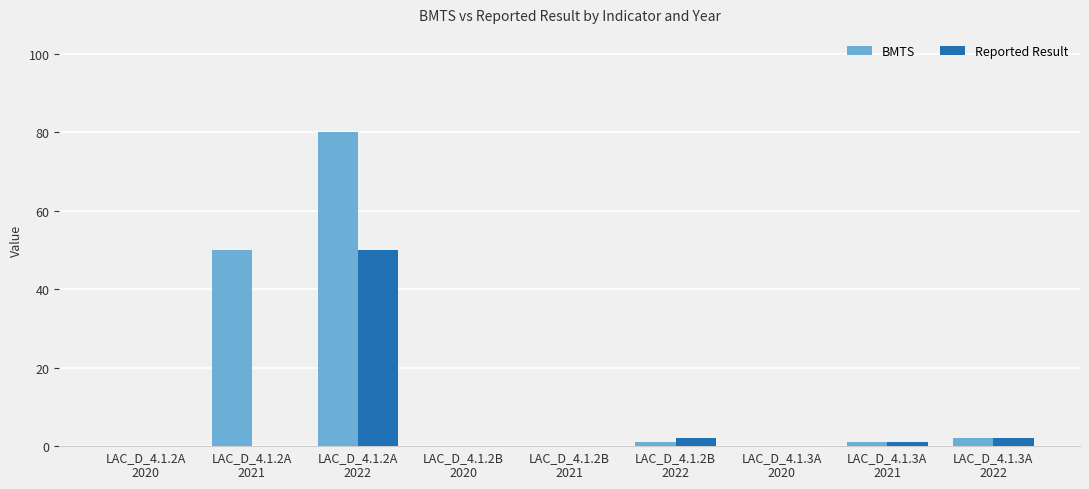

Which series has the largest total across all categories?

BMTS